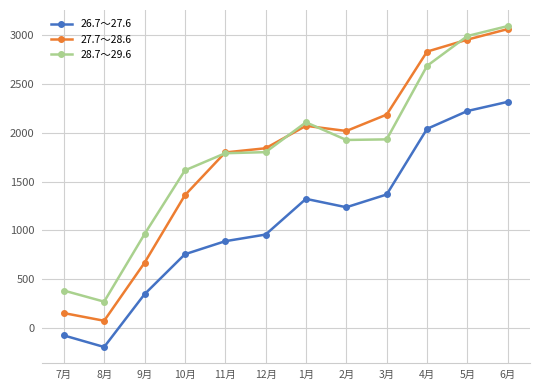

What are all the series names shown in the legend?

26.7～27.6, 27.7～28.6, 28.7～29.6